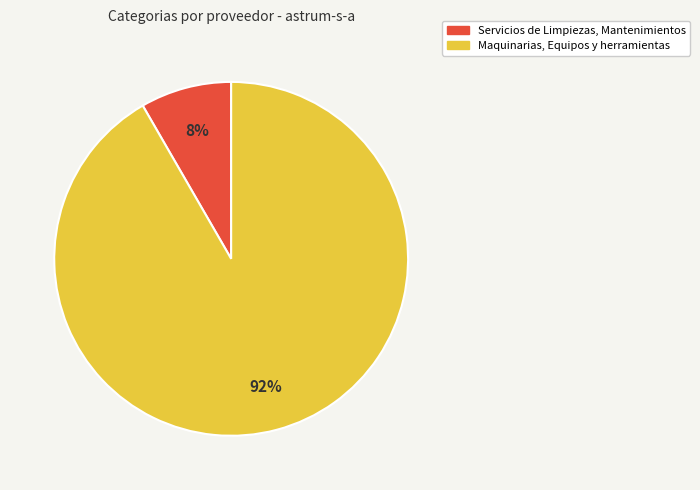

True or false: Maquinarias, Equipos y herramientas accounts for 92% of the total.

True